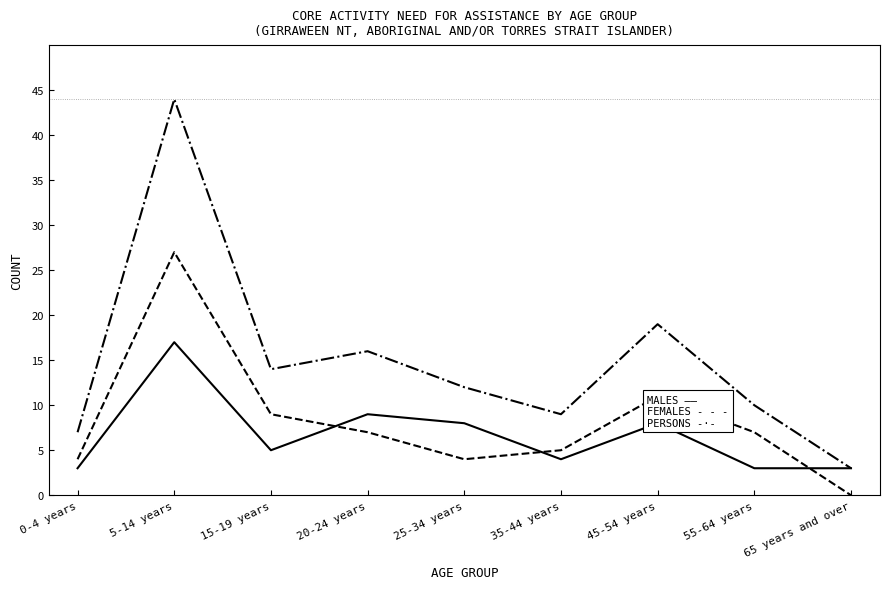

What is the maximum value shown in the chart?

44